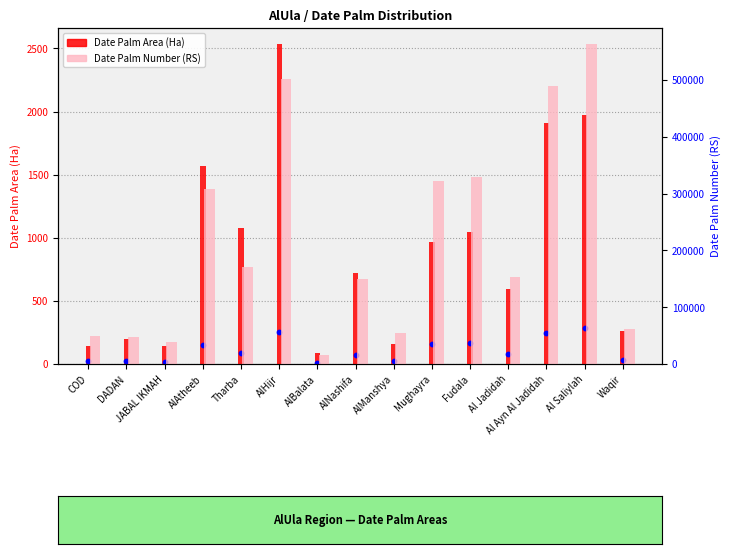

Which series reaches the minimum Y coordinate?

Date Palm Area (Ha)